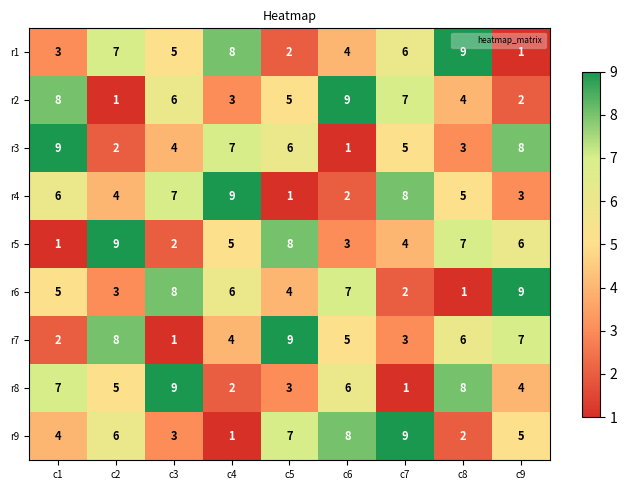

Is the value of r9 at c7 greater than the value of r7 at c7?

Yes